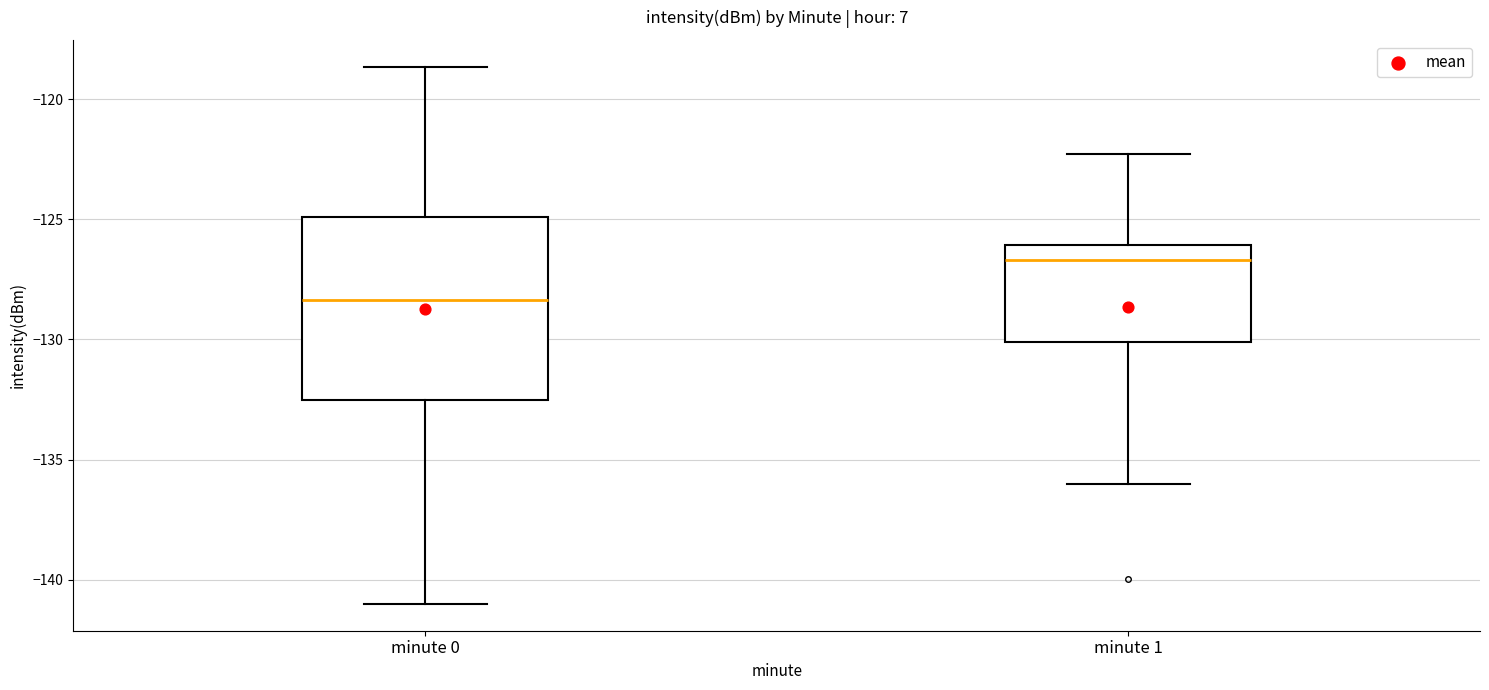

Which box is the tallest, from its lower edge to its upper edge?

minute 0